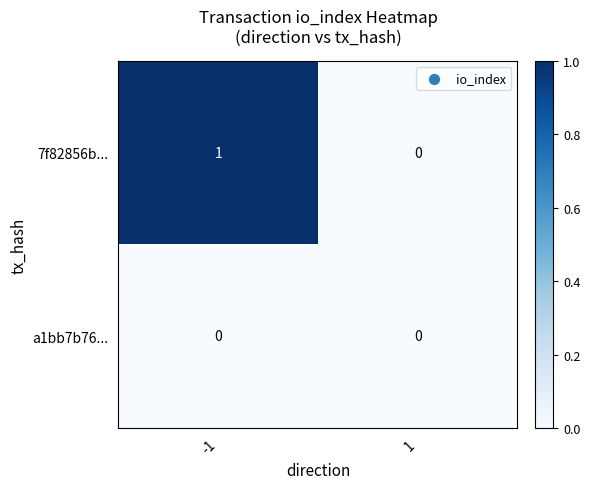

Which series has the widest spread of values?

7f82856b...